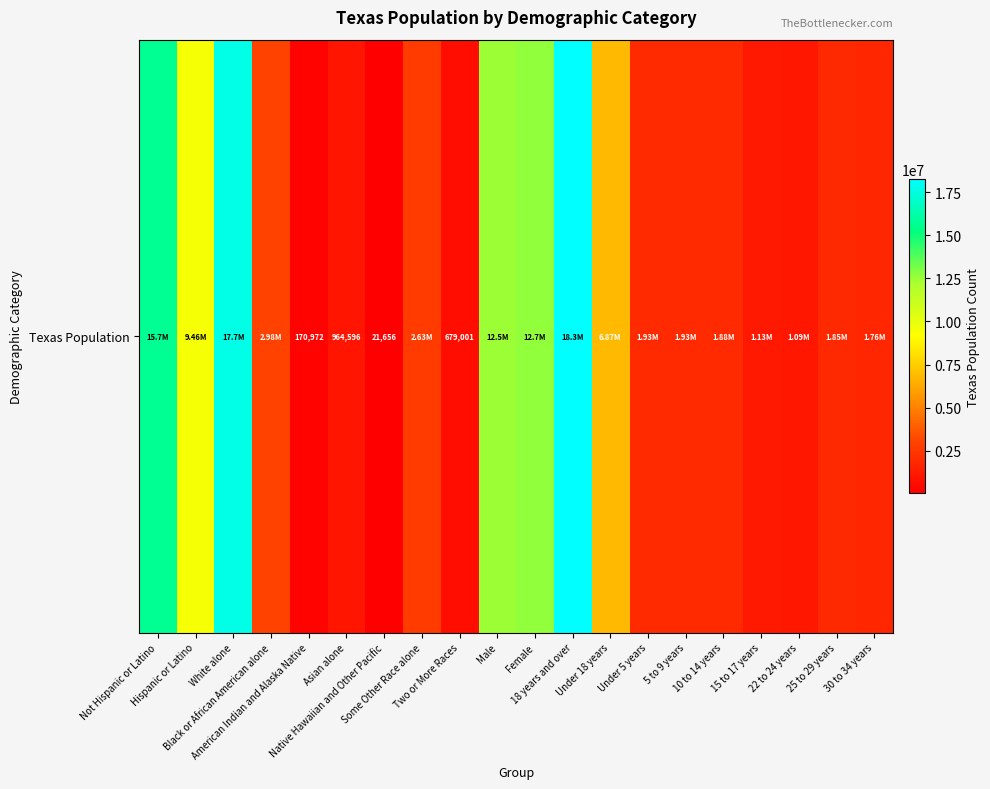

List the labels in order of value, smallest first.

Native Hawaiian and Other Pacific, American Indian and Alaska Native, Two or More Races, Asian alone, 22 to 24 years, 15 to 17 years, 30 to 34 years, 25 to 29 years, 10 to 14 years, 5 to 9 years, Under 5 years, Some Other Race alone, Black or African American alone, Under 18 years, Hispanic or Latino, Male, Female, Not Hispanic or Latino, White alone, 18 years and over